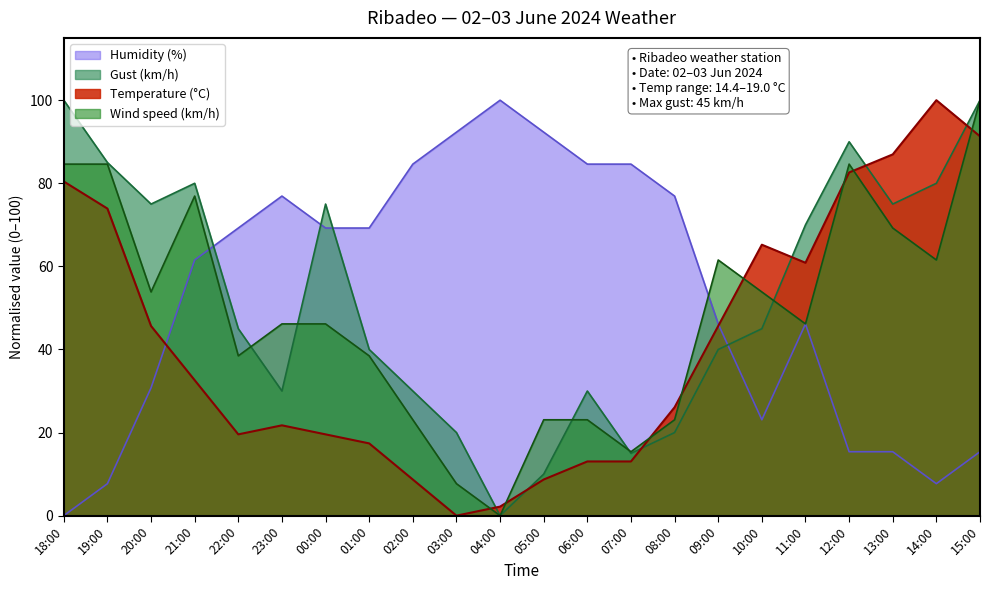

What is the average value of the Gust (km/h) series?

52.5